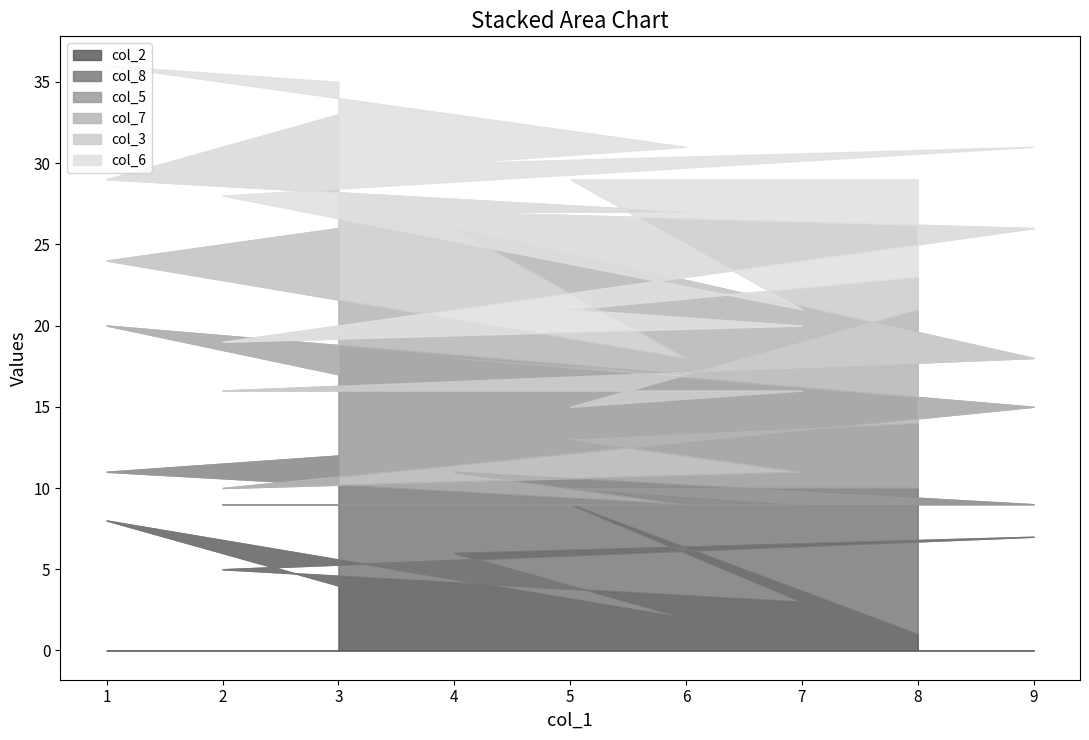

Is it true that col_2 equals 4 at 3?

True